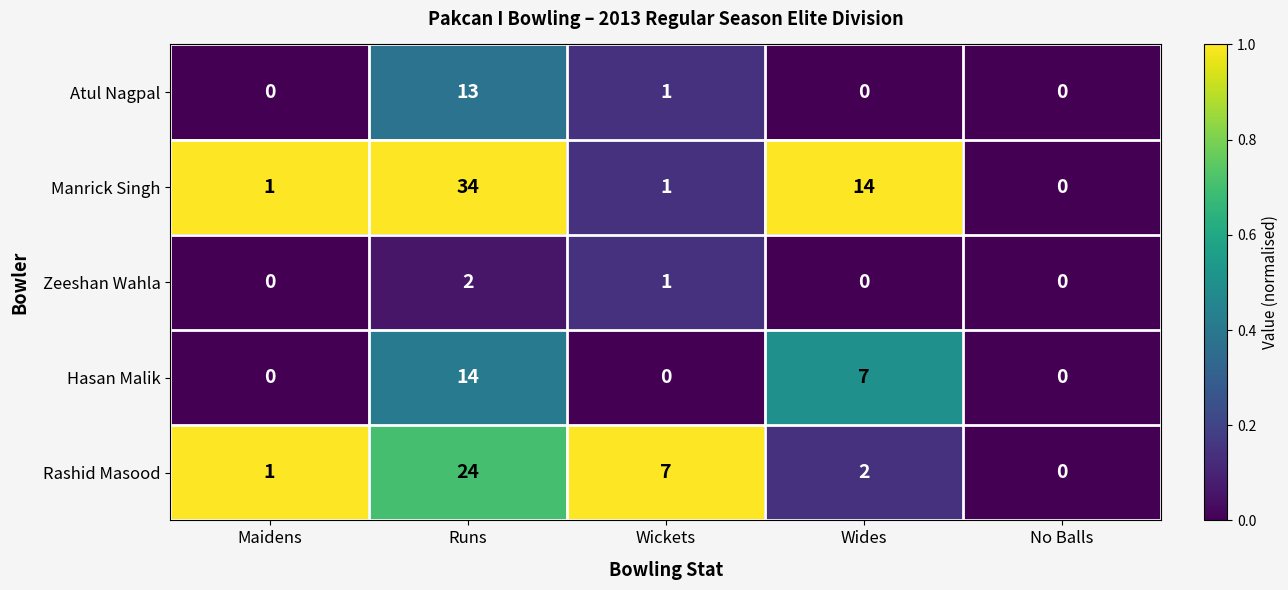

What is the difference between the maximum and minimum values in the Rashid Masood series?

24